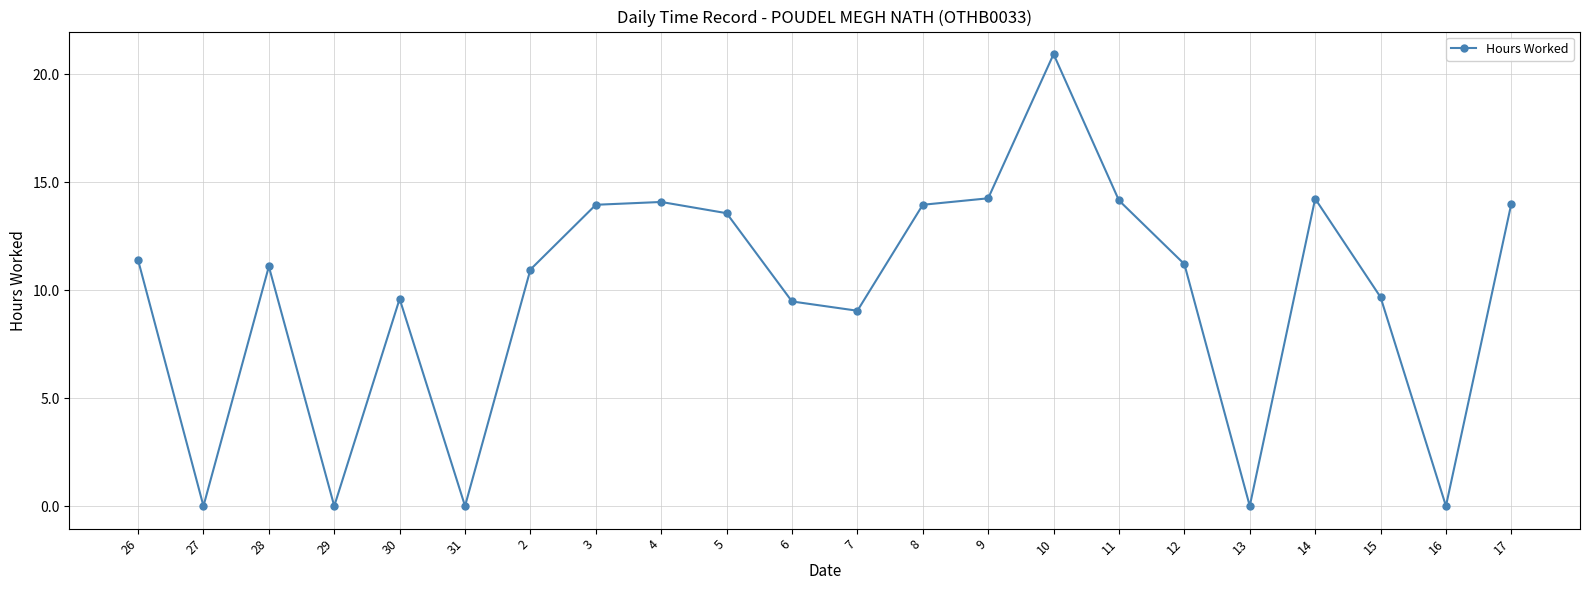

How many points are higher than both their immediate neighbors (excluding endpoints)?

5